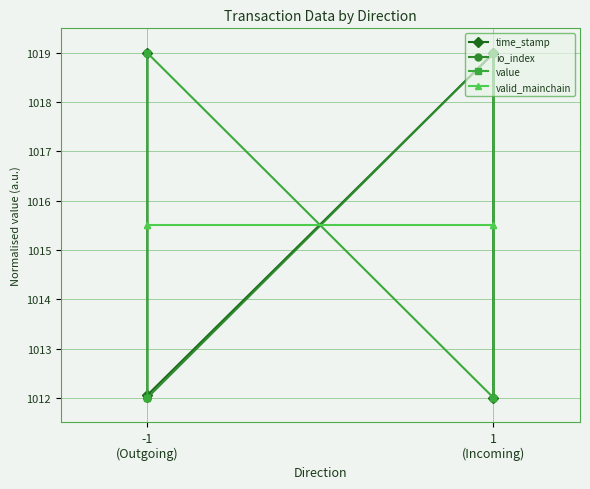

Is this an area chart (filled region under the line)?

No